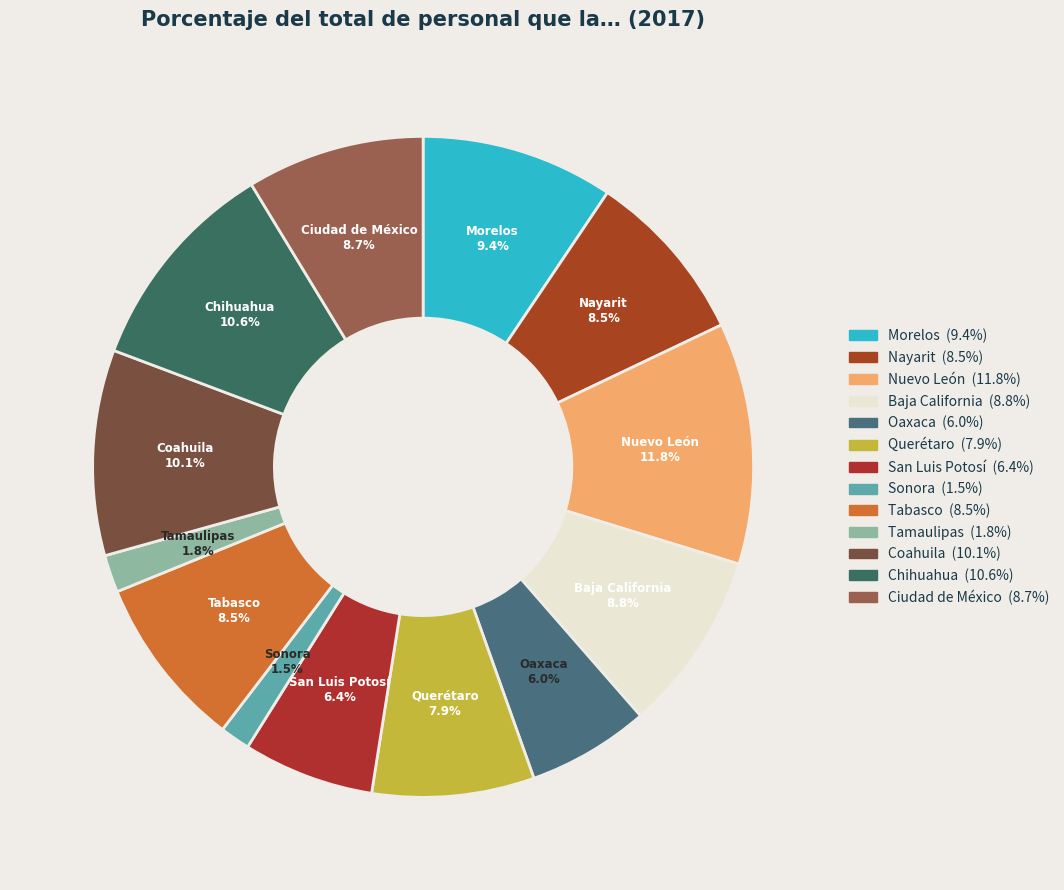

Approximately how many times larger is the value at Nuevo León compared to Ciudad de México?

1.4